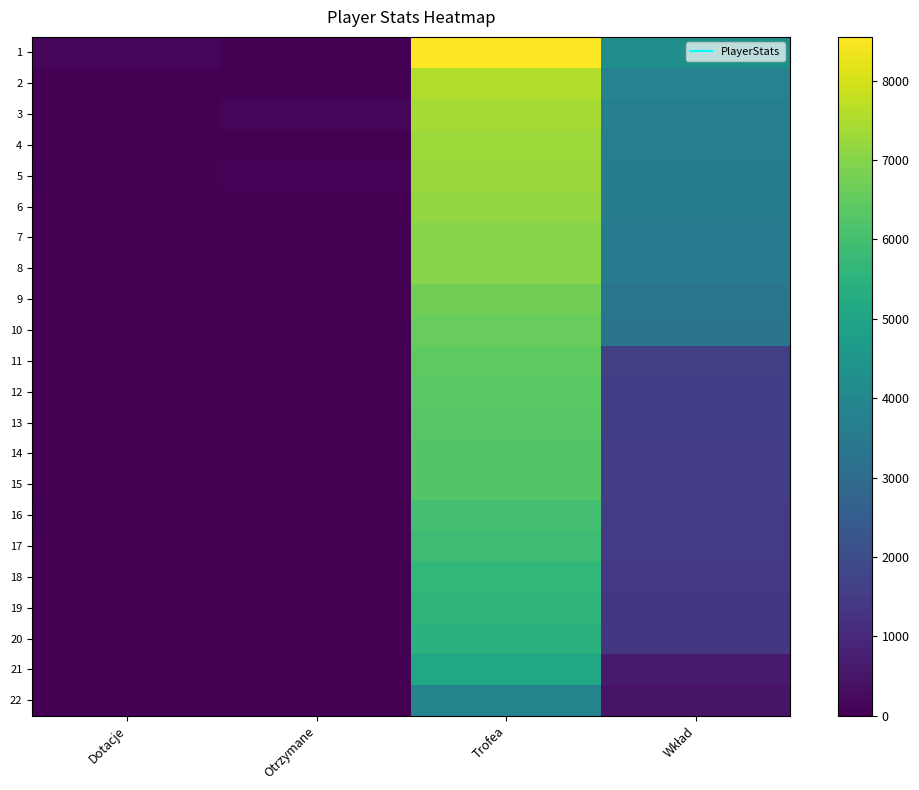

At which category is the sum across all series the highest?

Trofea